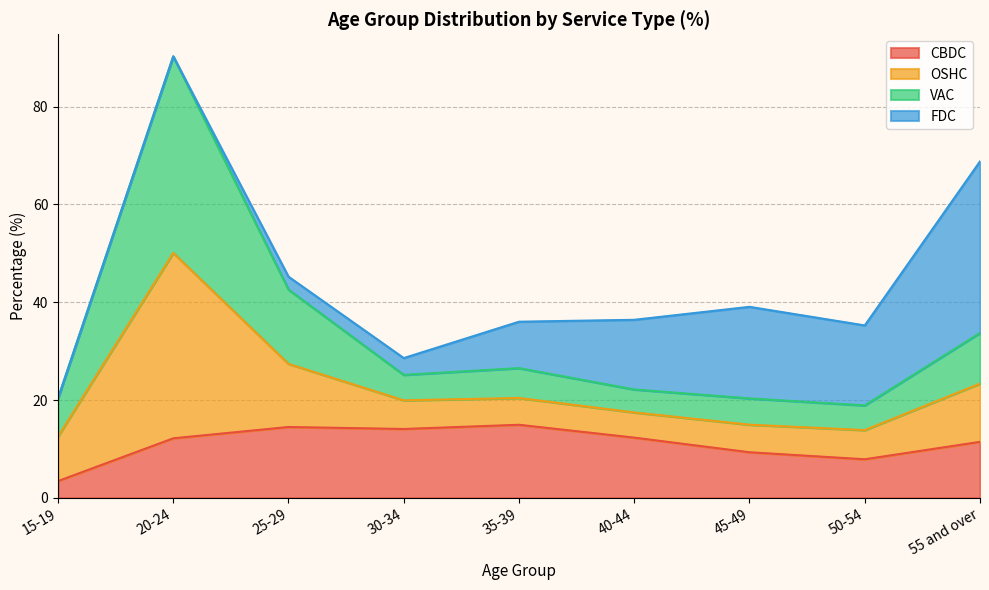

At which category does CBDC reach its first local peak?

25-29